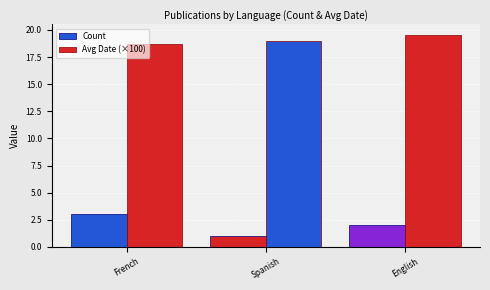

How many bars are there in each group?

2